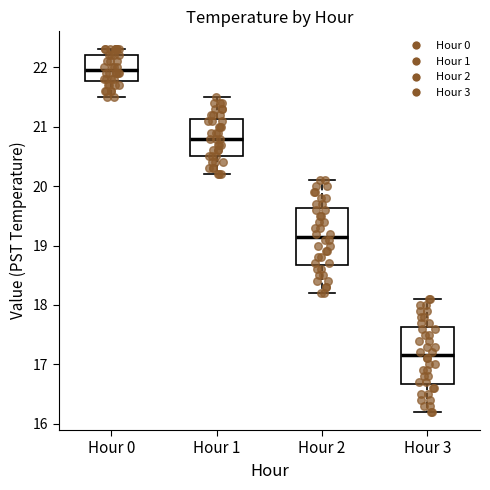

Where does the median line of the box for Hour 3 sit on the y-axis? The values are not printed on the chart, so give them approximately, as read against the axis.

17.2